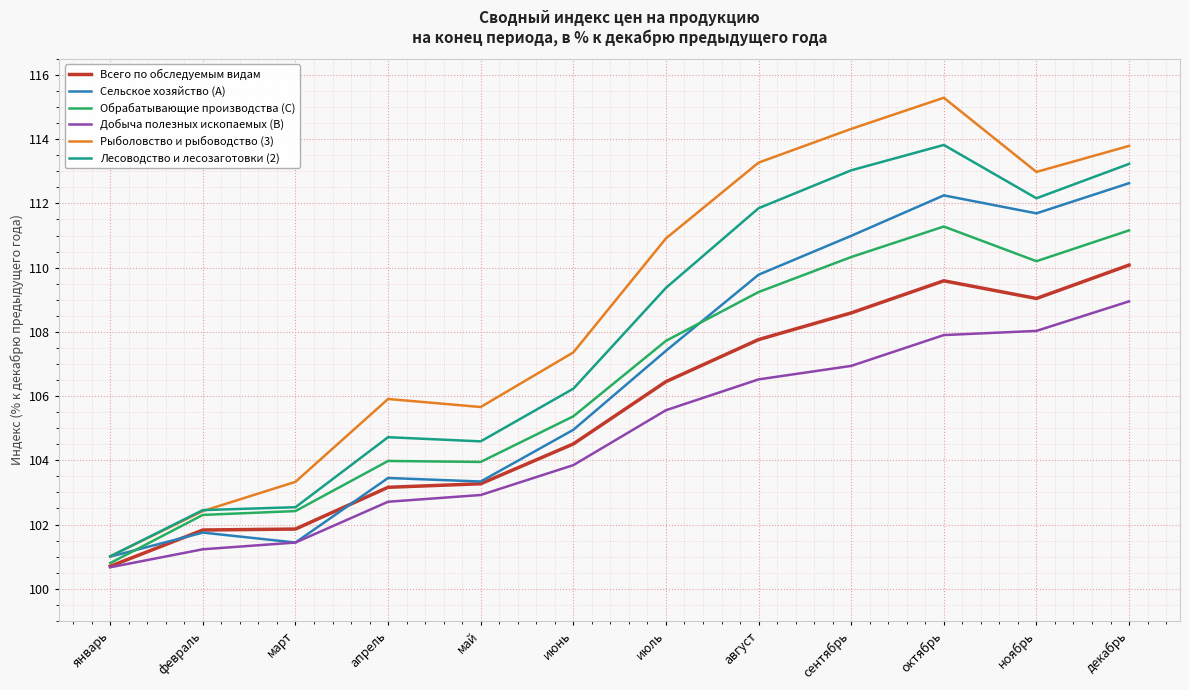

In Лесоводство и лесозаготовки (2), how many points are lower than both neighbors (excluding endpoints)?

2